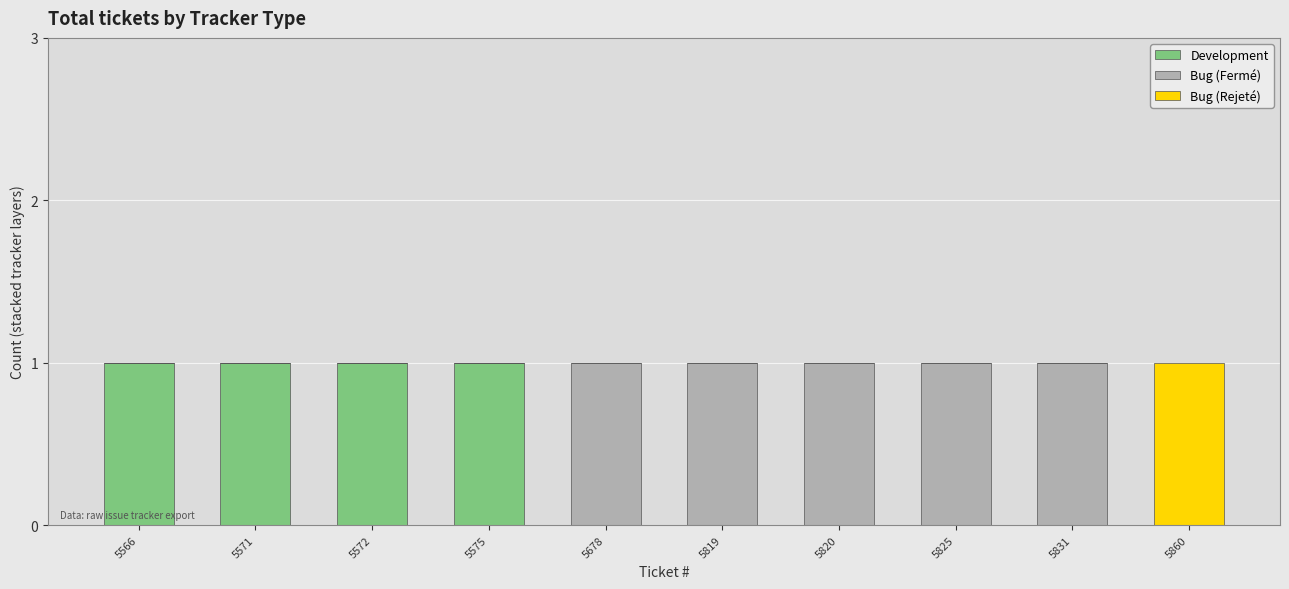

True or false: Development has a value of 0 at 5571.

False